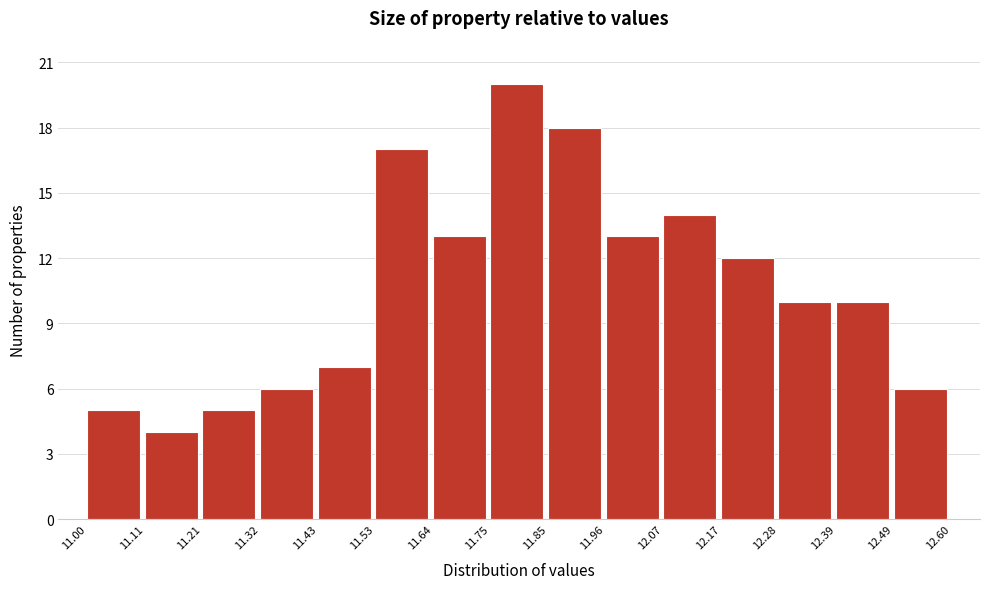

What is the height of the bar covering 11.85 to 11.96 on the x-axis? The values are not printed on the chart, so give them approximately, as read against the axis.

18